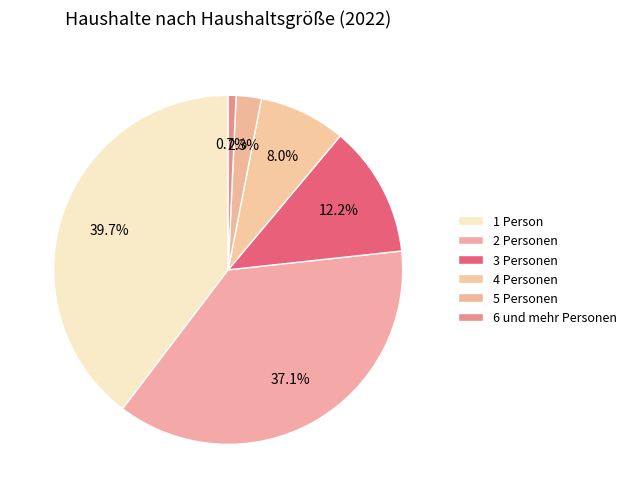

Rank the categories by value from lowest to highest.

6 und mehr Personen, 5 Personen, 4 Personen, 3 Personen, 2 Personen, 1 Person